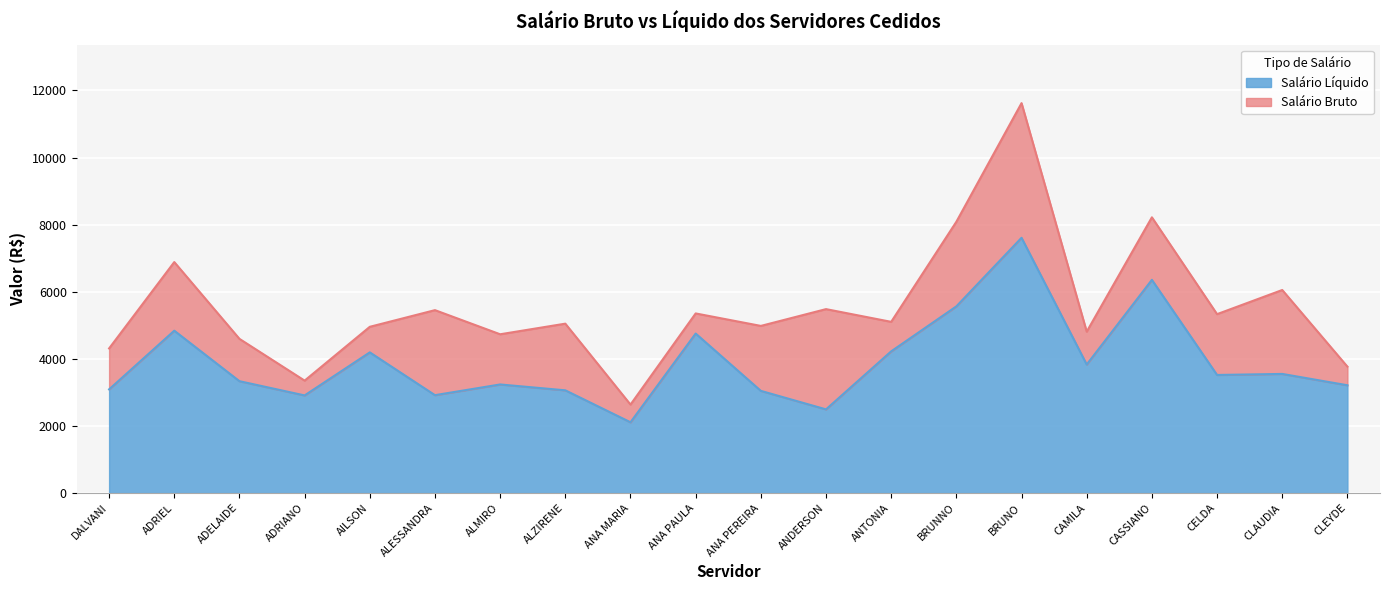

At which label does Salário Bruto reach its peak?

BRUNO